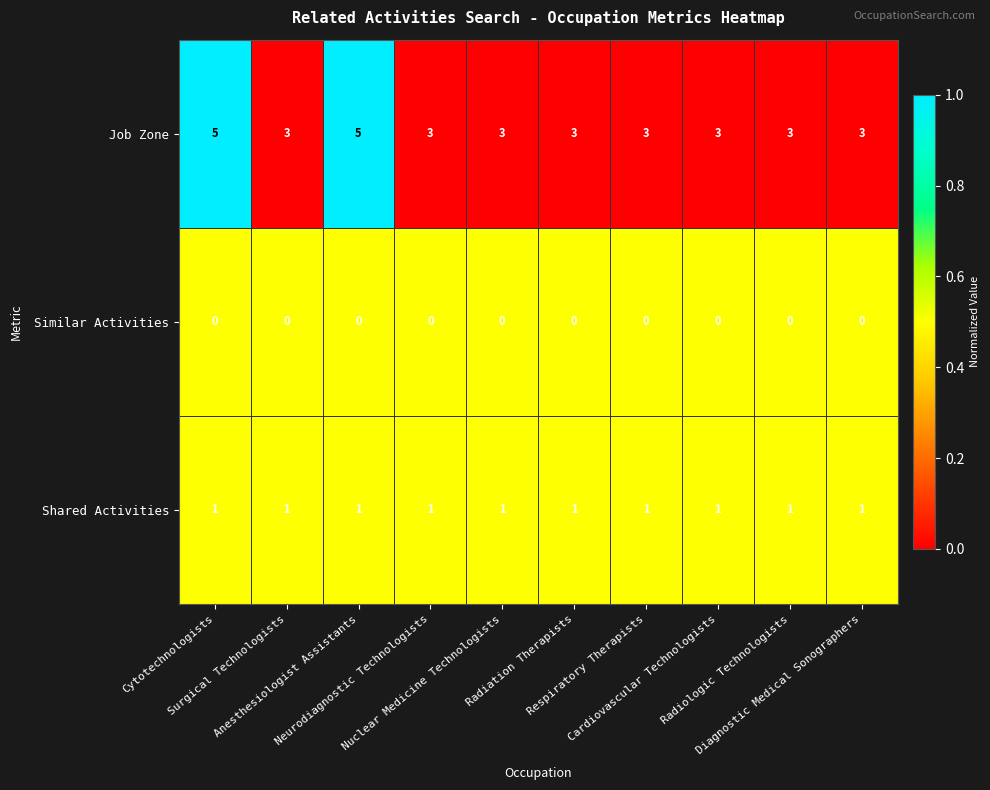

What is the average value of the Job Zone series?

3